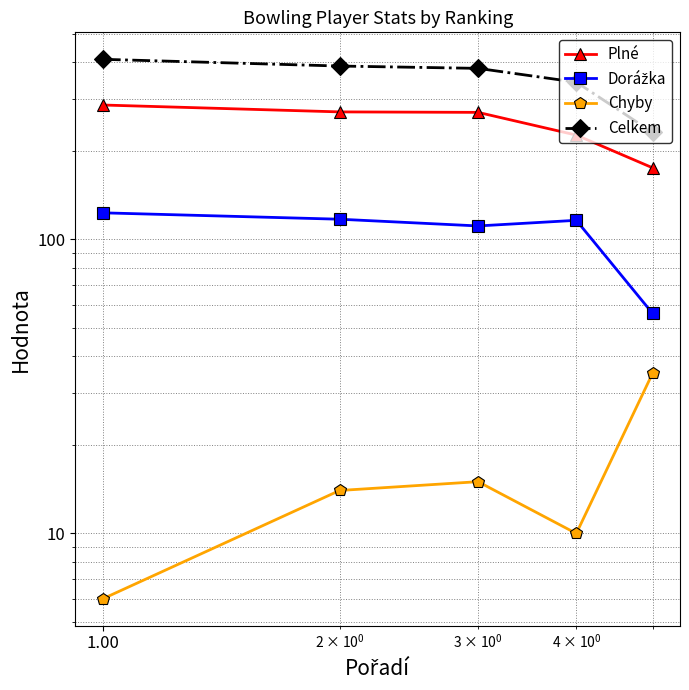

List the series in order of their peak value, highest first.

Celkem, Plné, Dorážka, Chyby